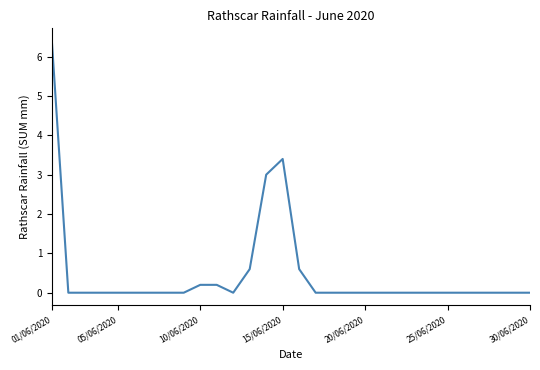

Is this an area chart (filled region under the line)?

No